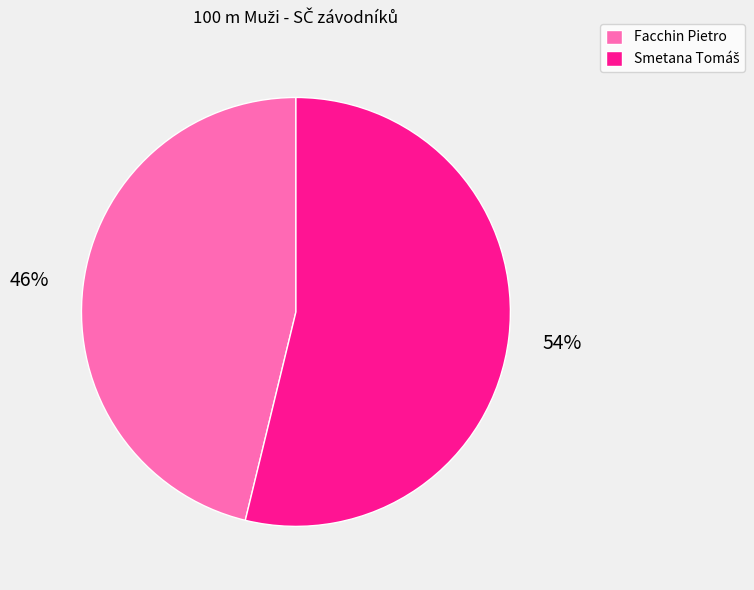

True or false: Facchin Pietro accounts for 54% of the total.

False